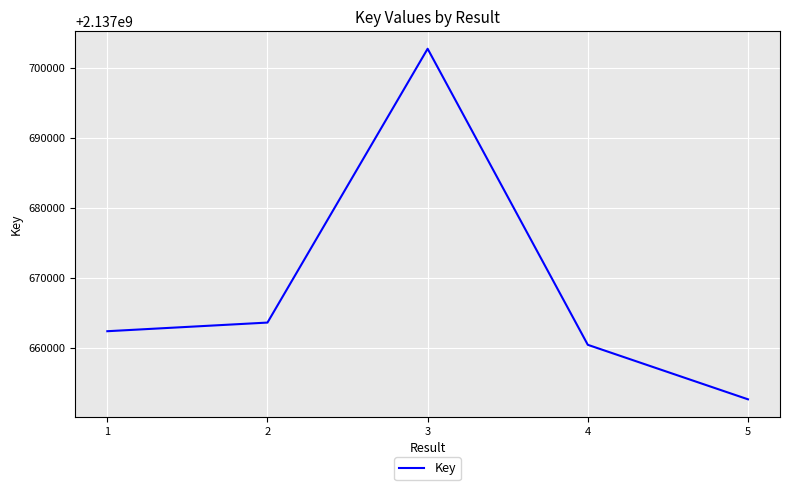

Which has a higher value, 4 or 5?

4